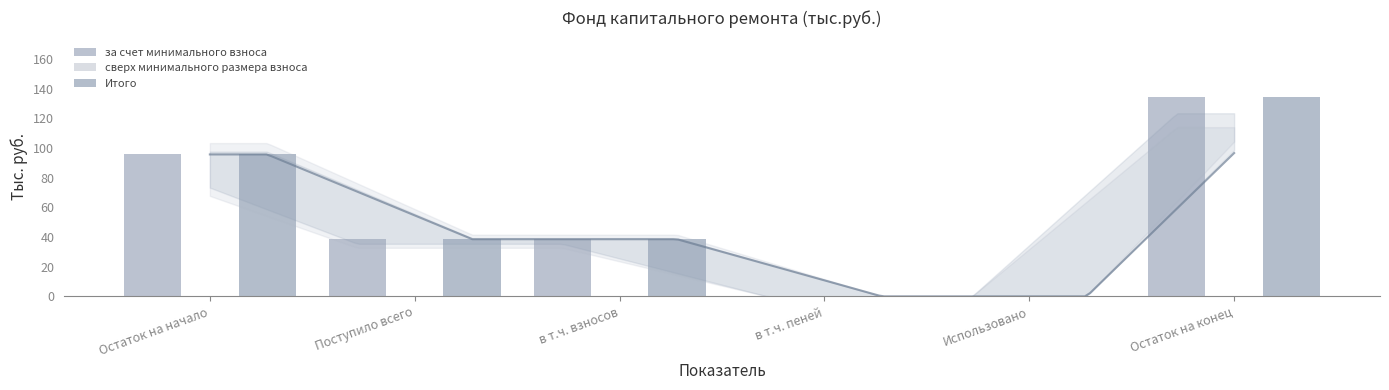

The за счет минимального взноса series shows 95.7 at Остаток на начало. True or false?

True